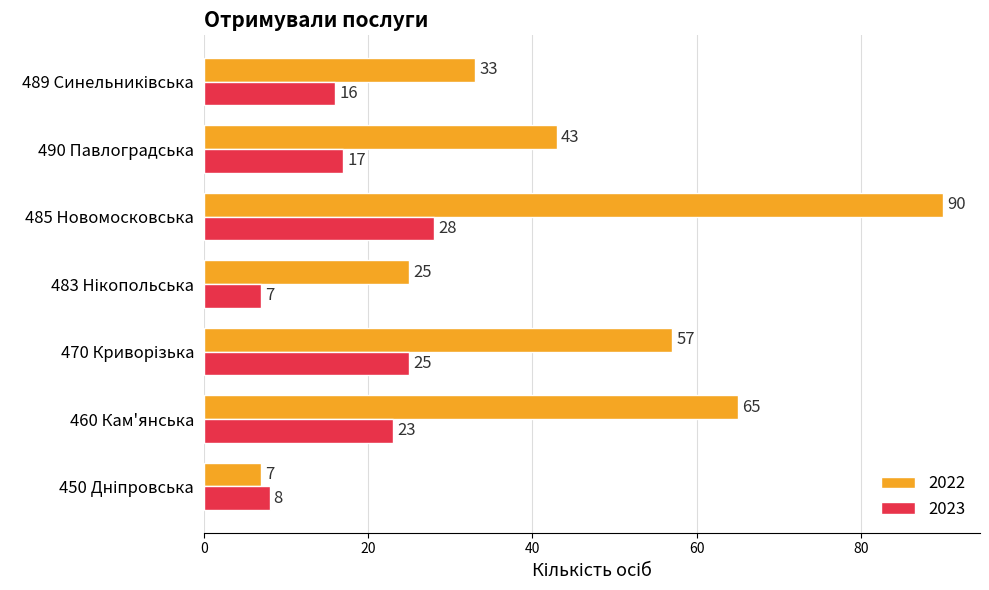

Which series has the largest total across all categories?

2022